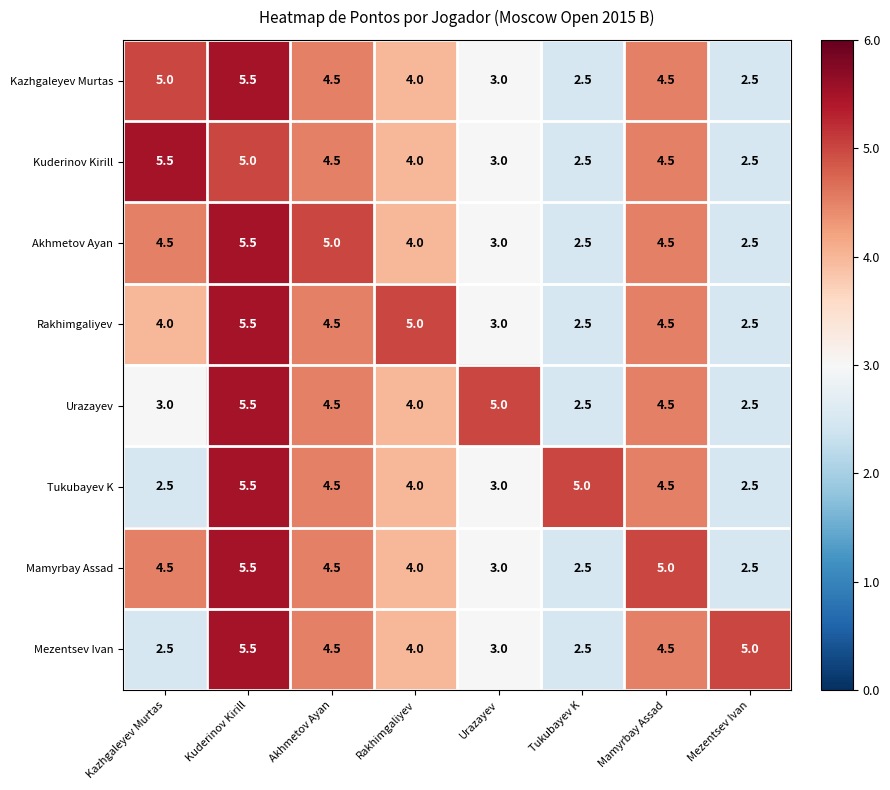

What is the difference between the maximum and minimum values in the Tukubayev K series?

3.0